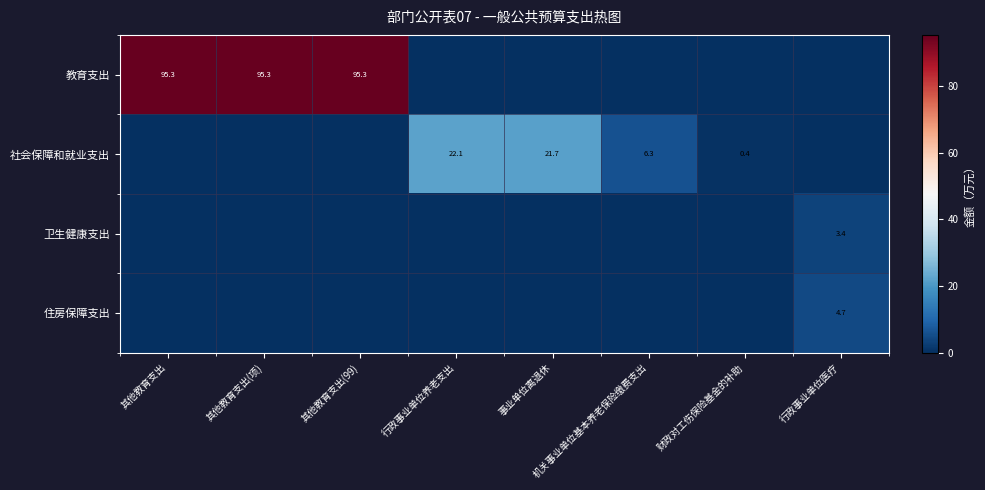

Is it true that 社会保障和就业支出 equals 0.4 at 财政对工伤保险基金的补助?

True